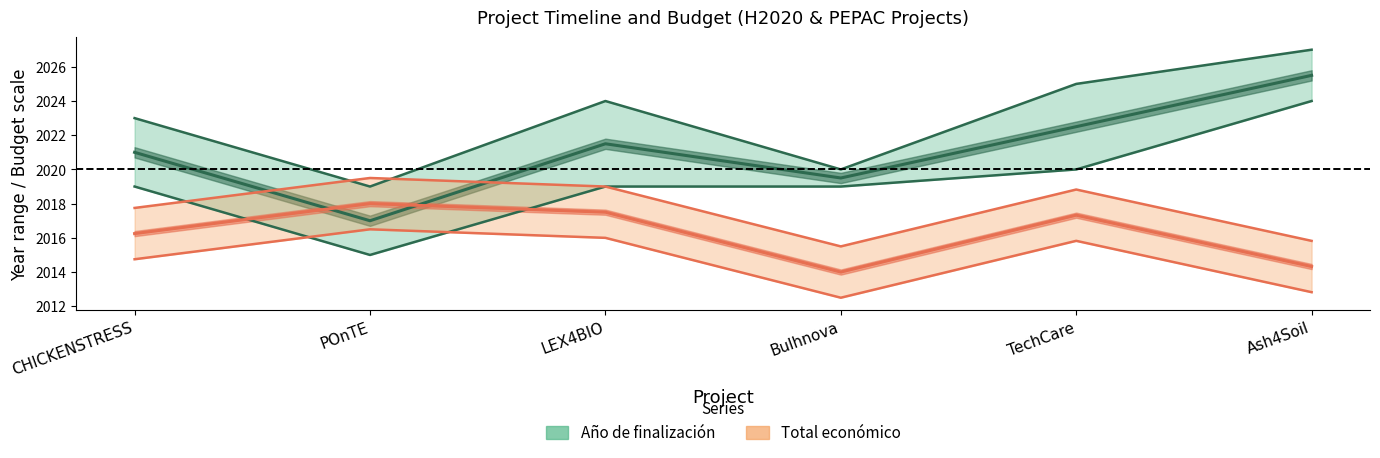

True or false: Año de finalización and Año de inicio cross at least once.

False